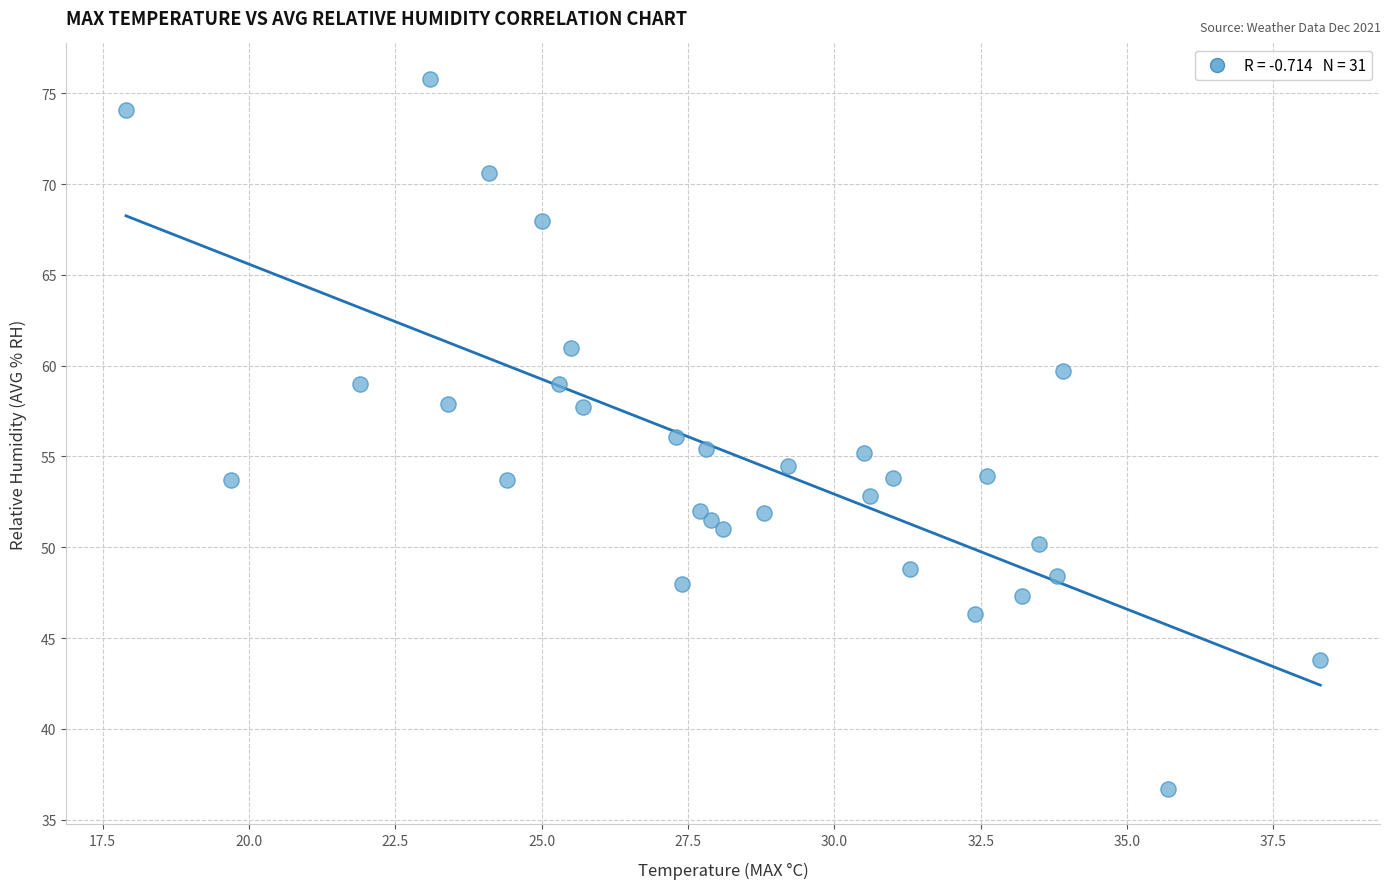

What is the range of X values (max minus min)?

20.4